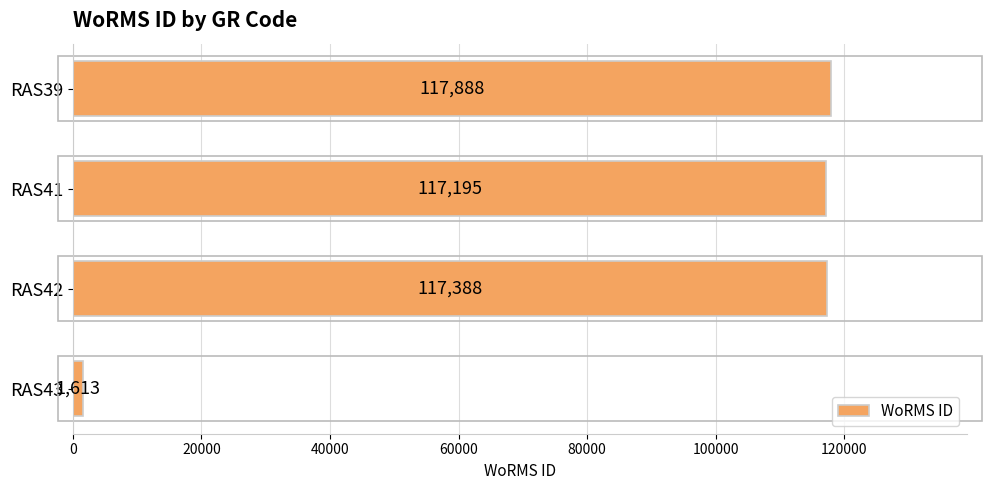

How many data points does each series have?

4